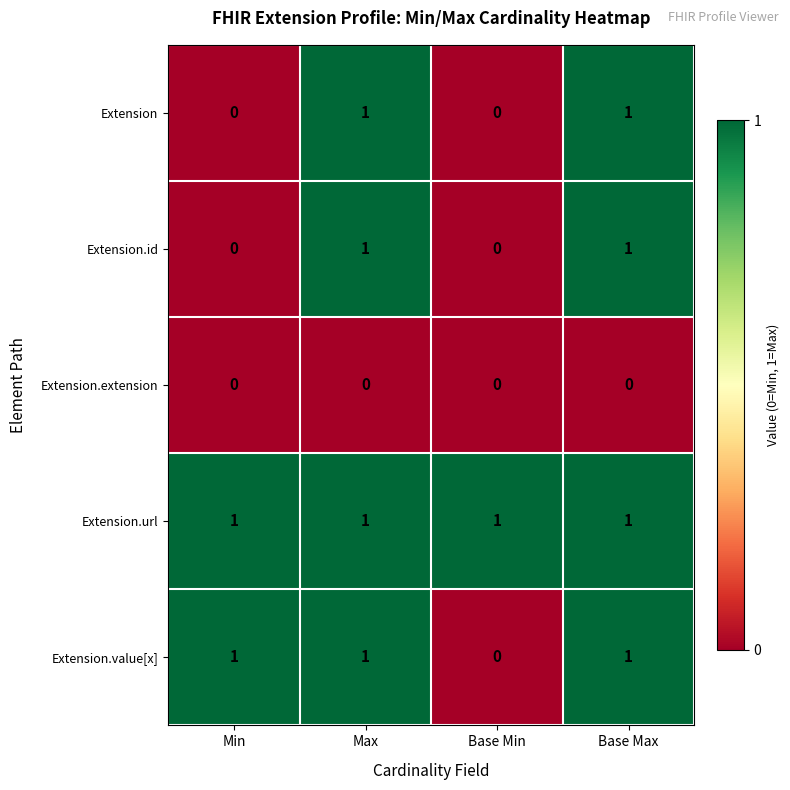

Reading left to right, what are all the values shown in this chart?

Extension: 0	1	0	1
Extension.id: 0	1	0	1
Extension.extension: 0	0	0	0
Extension.url: 1	1	1	1
Extension.value[x]: 1	1	0	1